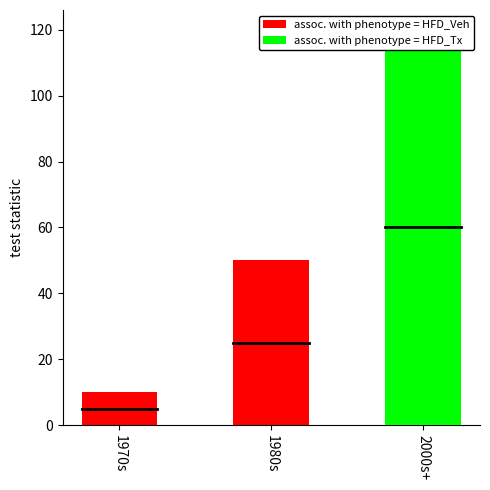

What position from the left is 1970s?

1